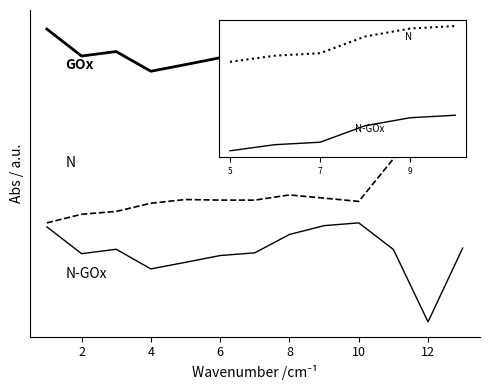

Is this an area chart (filled region under the line)?

No